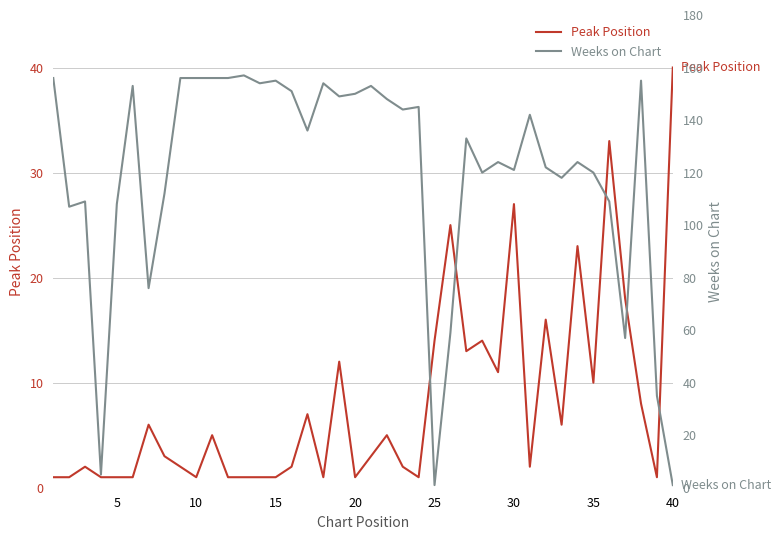

What is the maximum value for Weeks on Chart?

157